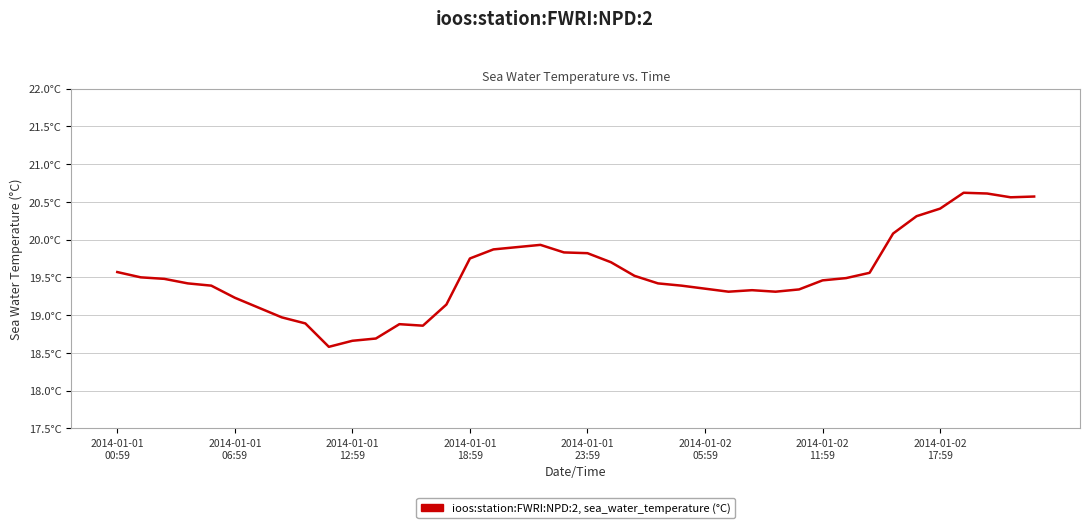

What is the maximum value shown in the chart?

20.6